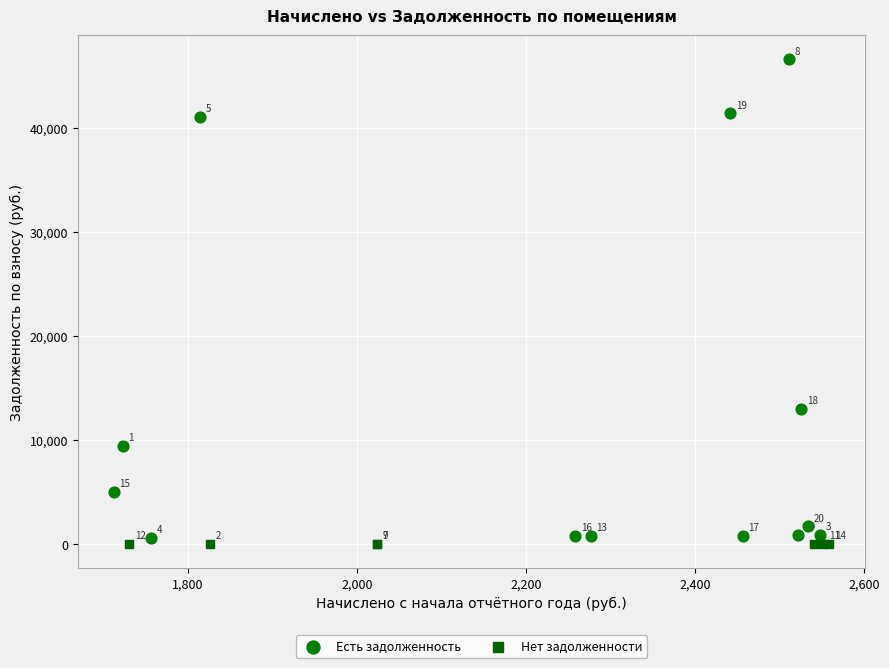

Which series contains the lowest Y value?

Нет задолженности